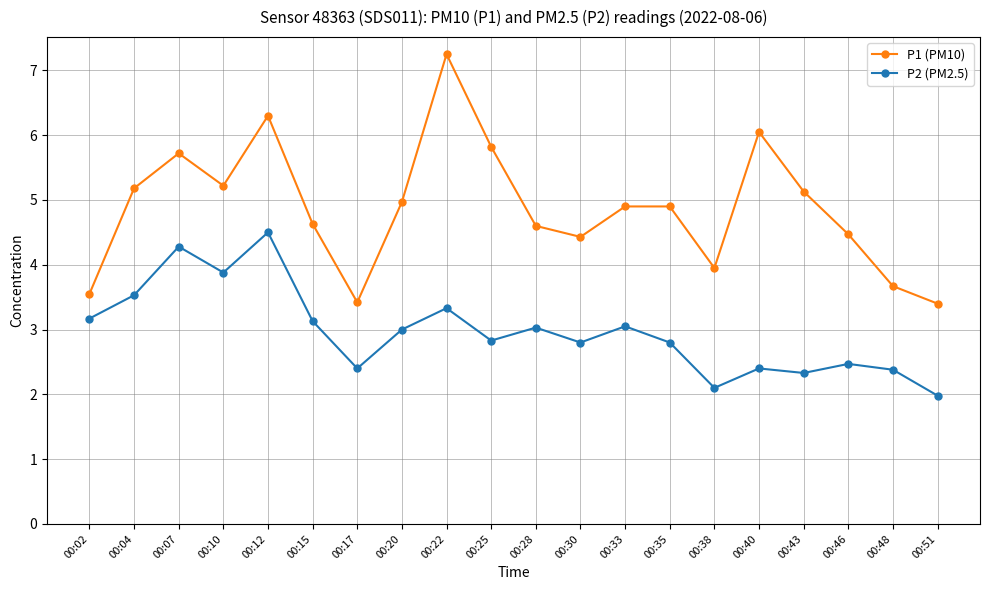

What is the minimum value shown in the chart?

2.0